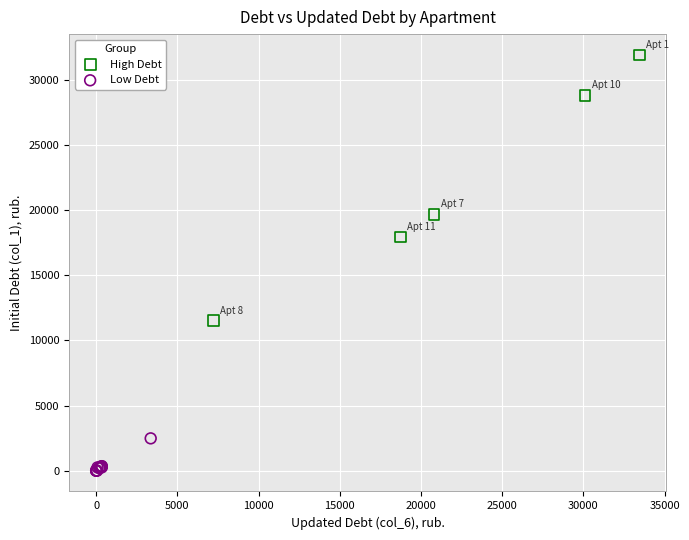

Which series has the widest spread of Y values?

High Debt